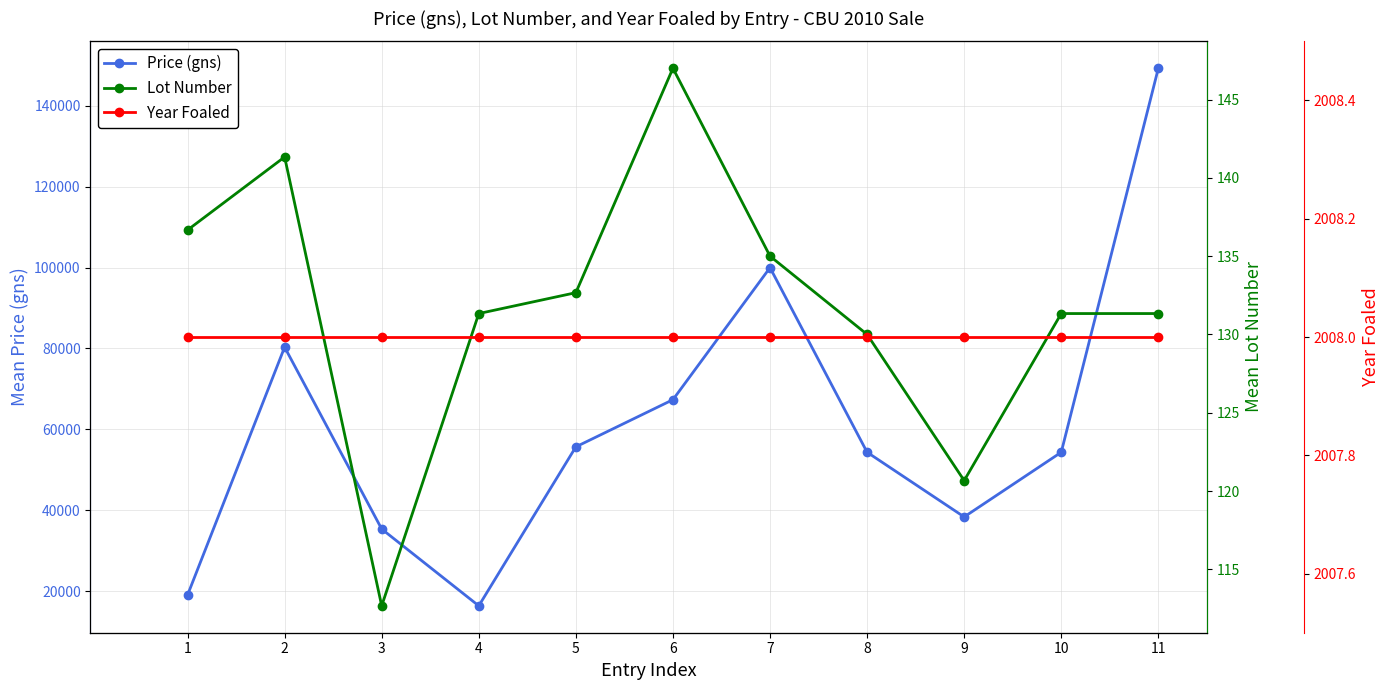

True or false: Price (gns) and Year Foaled cross at least once.

False